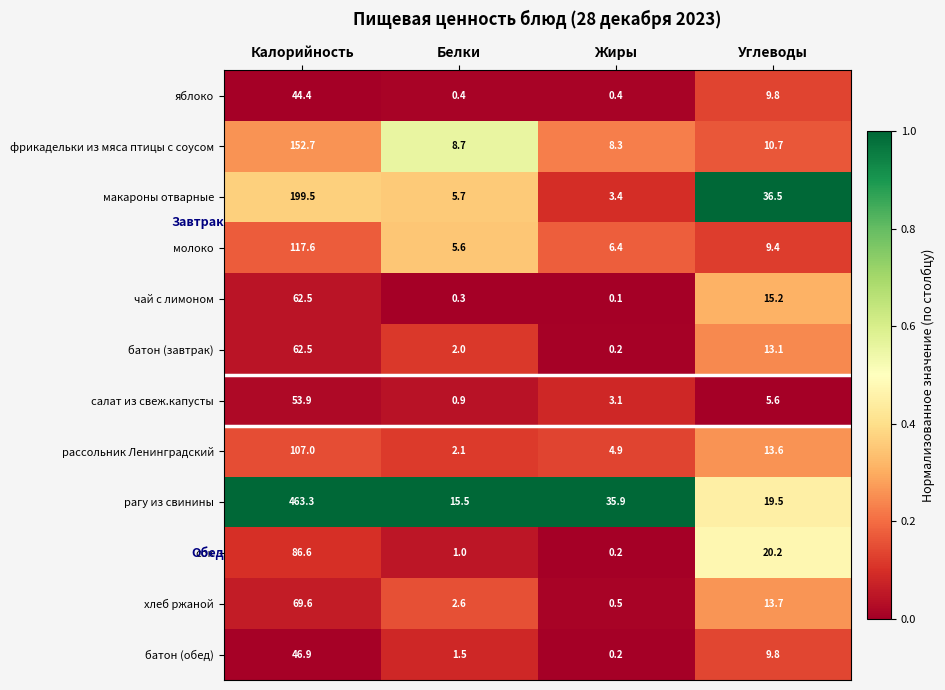

What is the average value of the салат из свеж.капусты series?

15.9